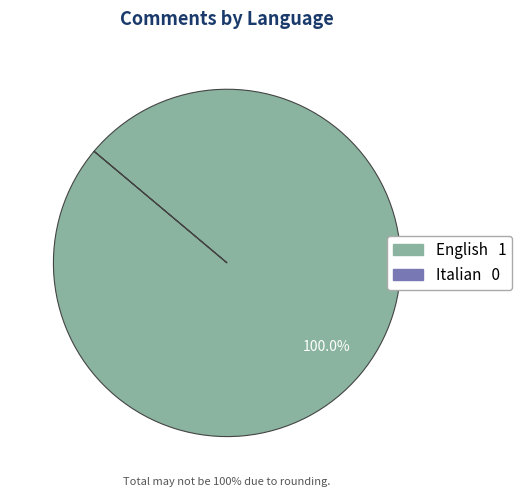

What is the largest slice in the pie chart?

English